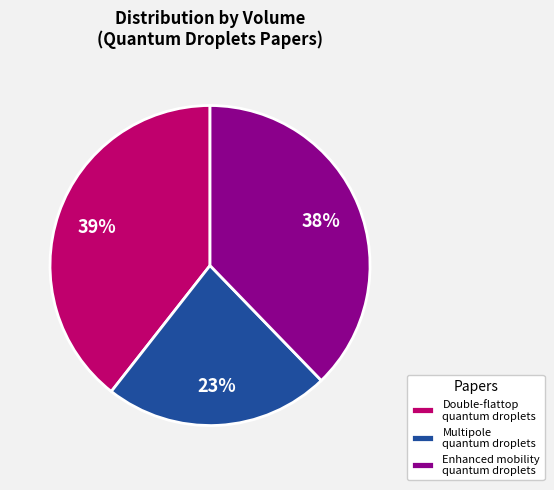

Is the sum of Enhanced mobility quantum droplets and Double-flattop quantum droplets greater than half?

Yes